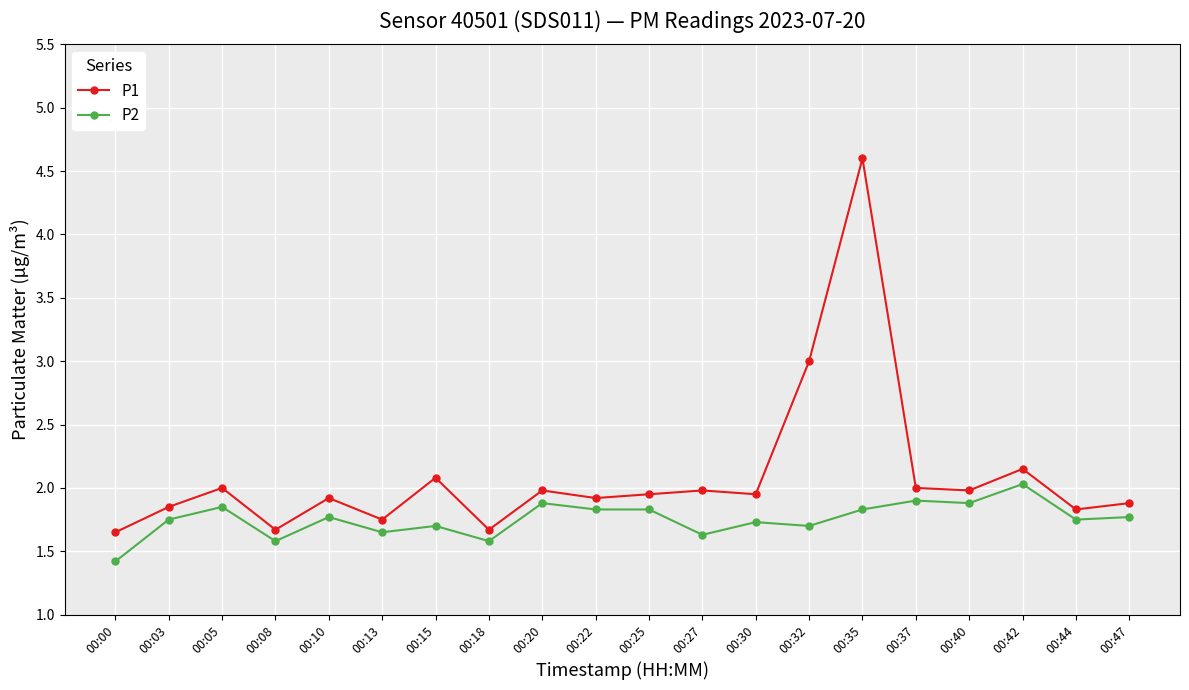

How many lines are shown in the chart?

2